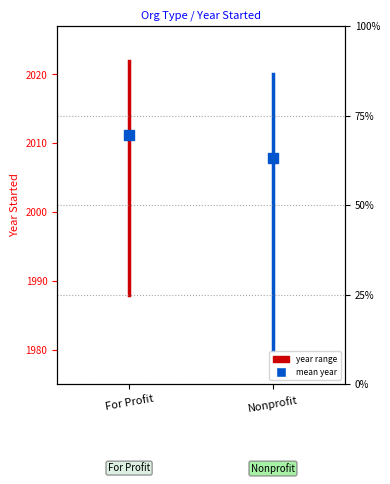

Is the value of For Profit at For Profit greater than the value of Nonprofit at For Profit?

Yes